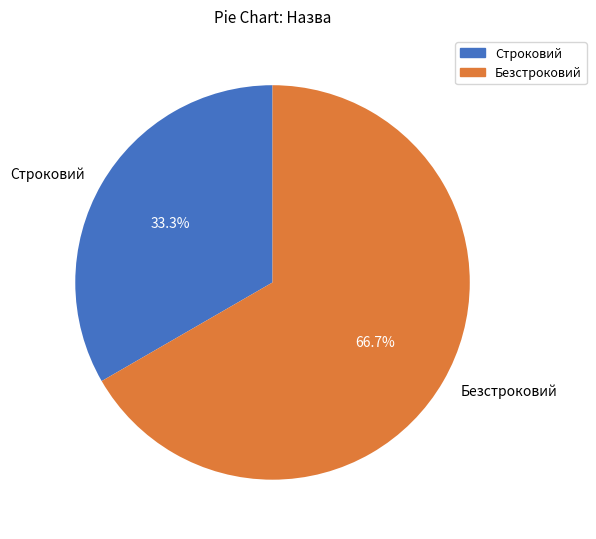

What is the total percentage of Строковий and Безстроковий?

100.0%